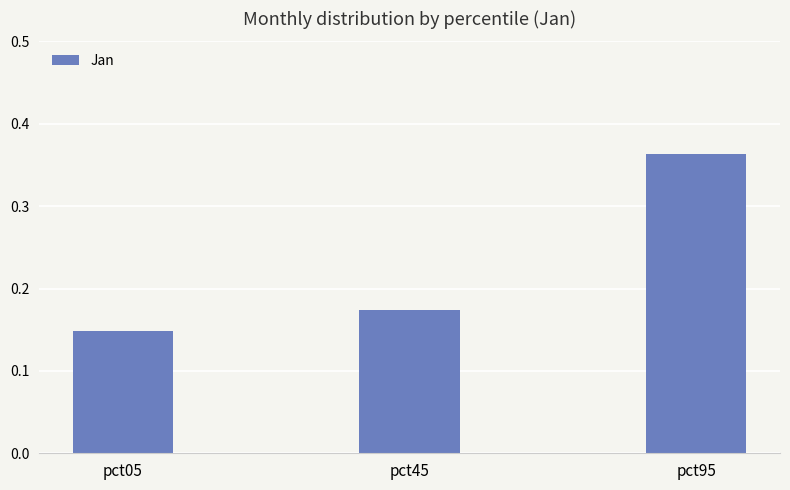

Rank the categories by value from highest to lowest.

pct95, pct45, pct05